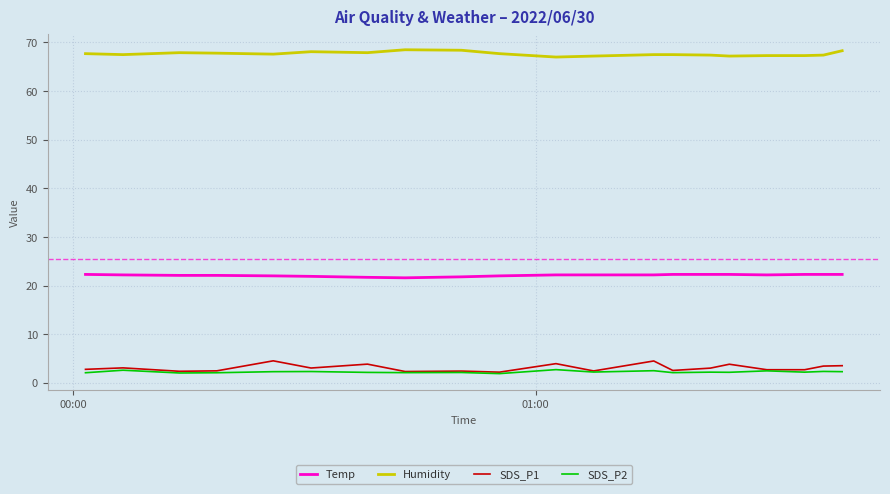

How many lines are shown in the chart?

4